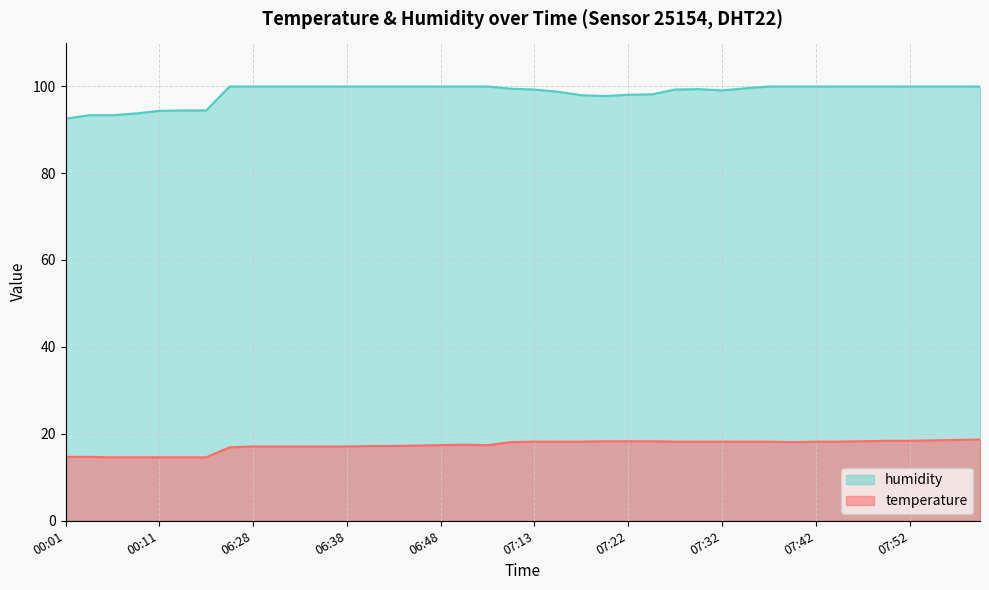

At which label does temperature reach its minimum?

00:06